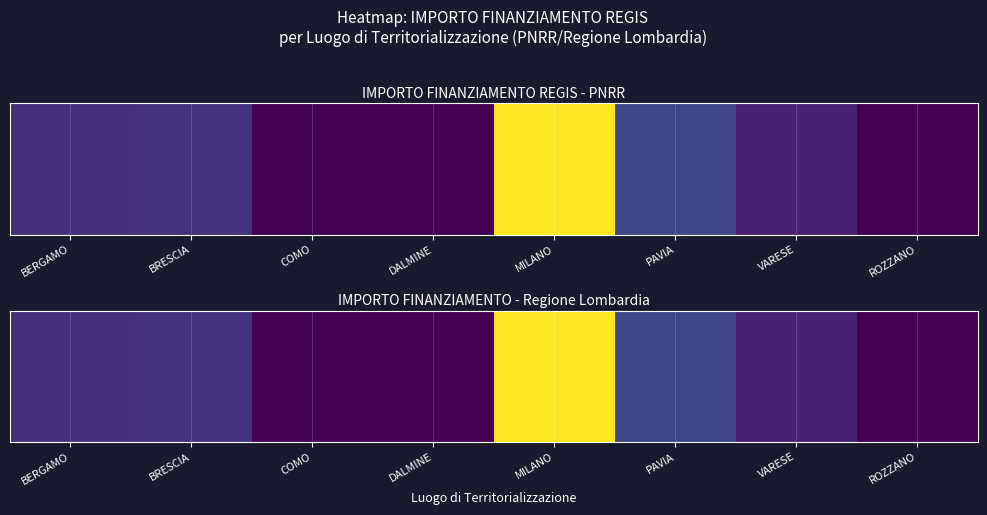

What is the greatest value displayed?

44958850.8